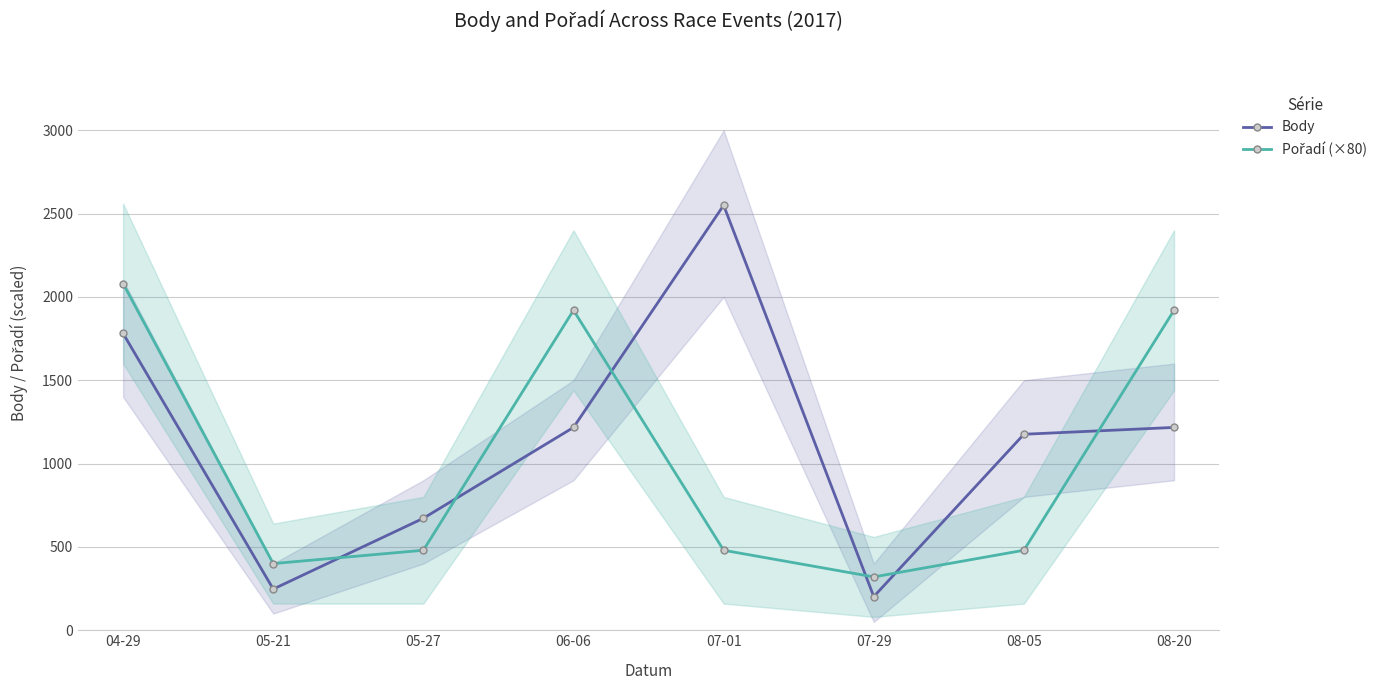

The value of Body at 04-29 is 438. True or false?

False